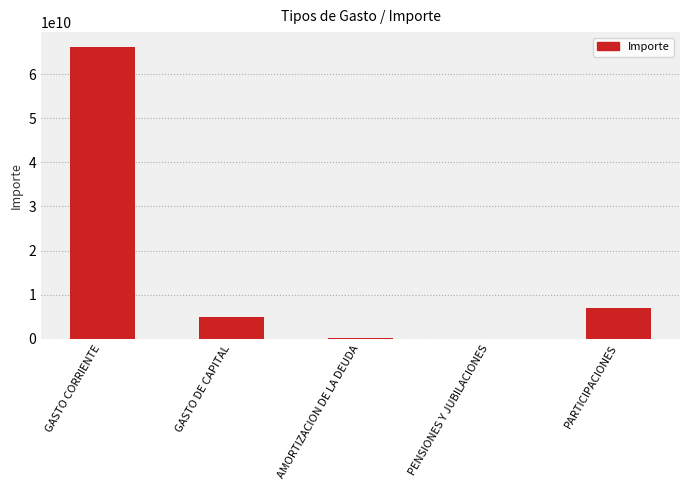

Are the bars horizontal?

No